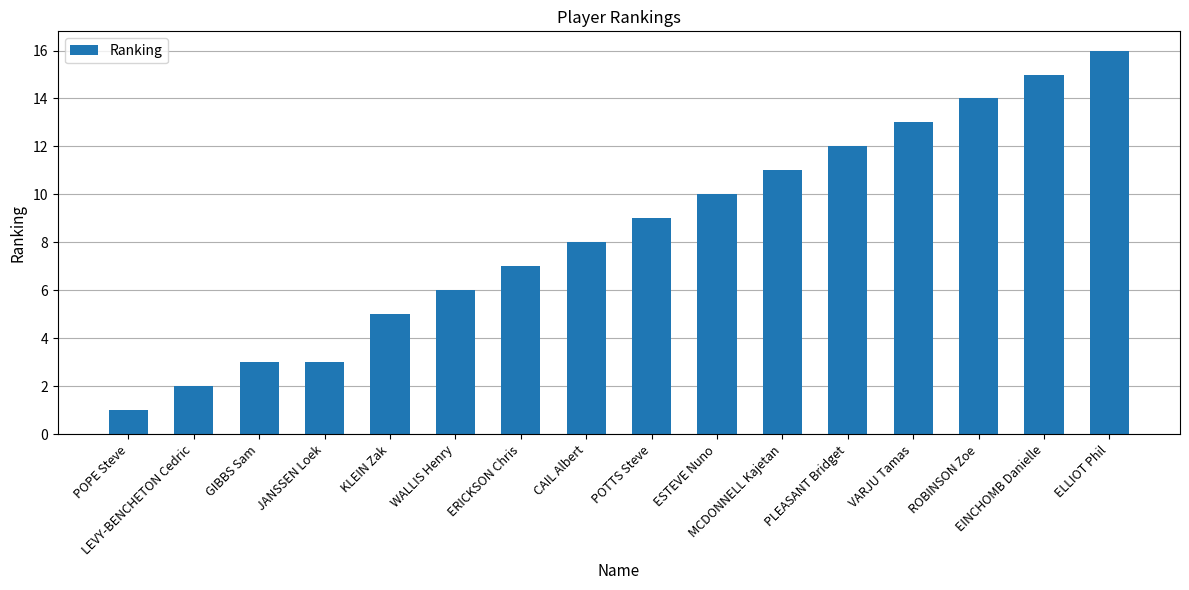

What is the maximum value shown in the chart?

16